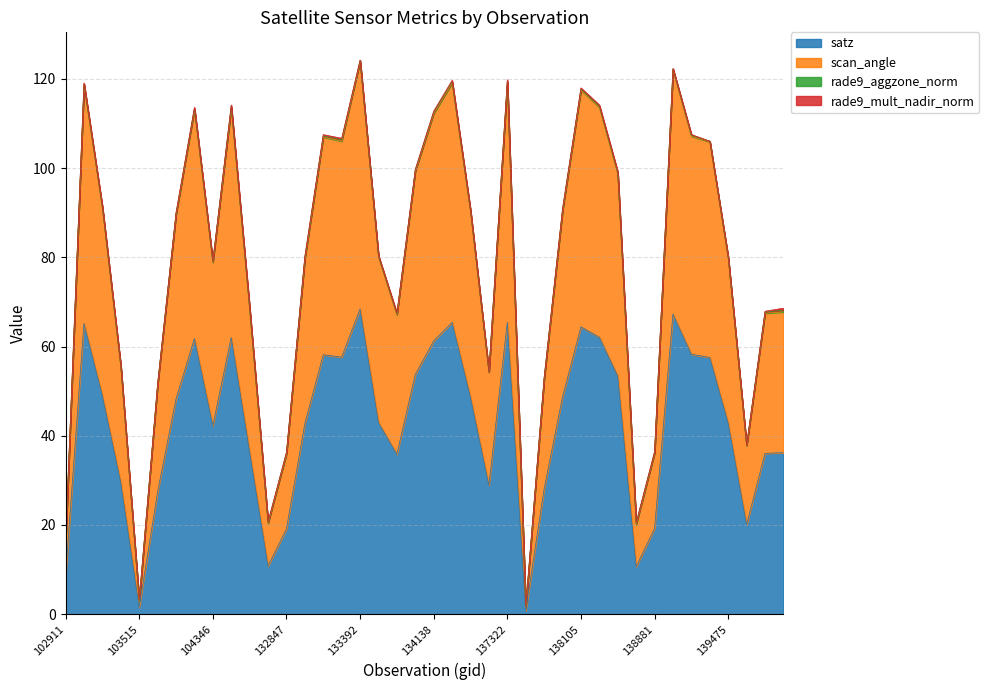

True or false: scan_angle and satz cross at least once.

False